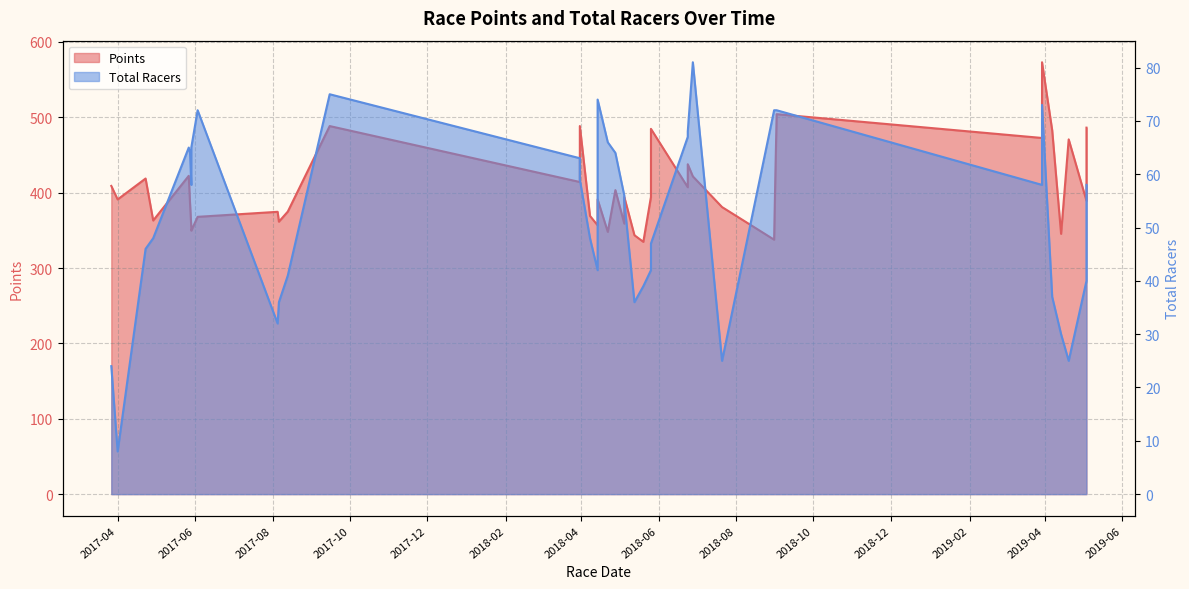

Is it true that Total Racers equals 32.7 at 34?

False